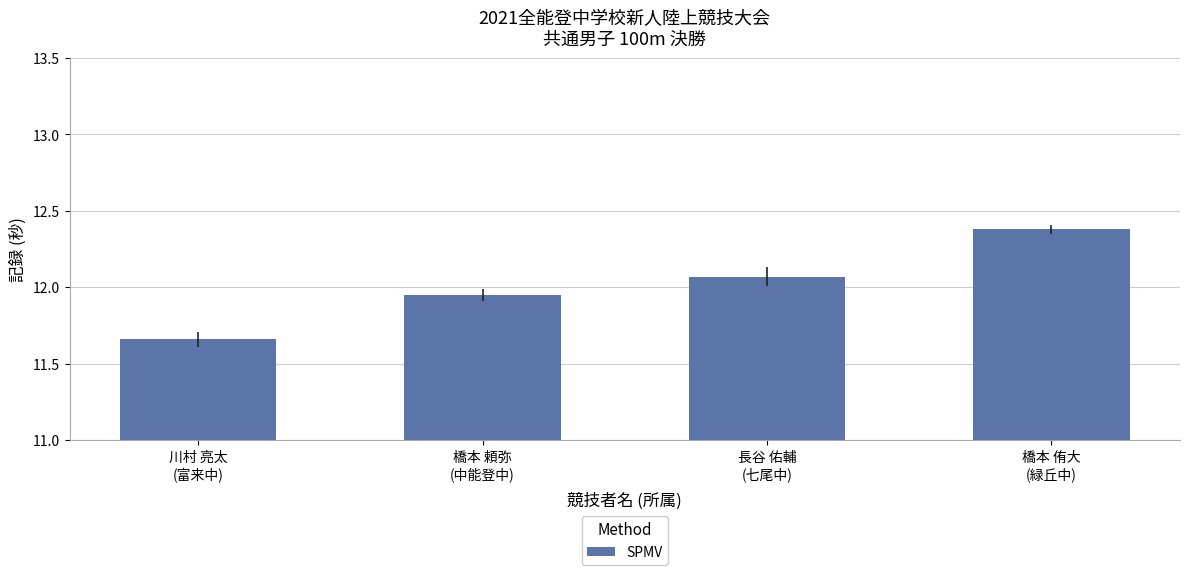

What is the difference between the maximum and second lowest values?

0.4